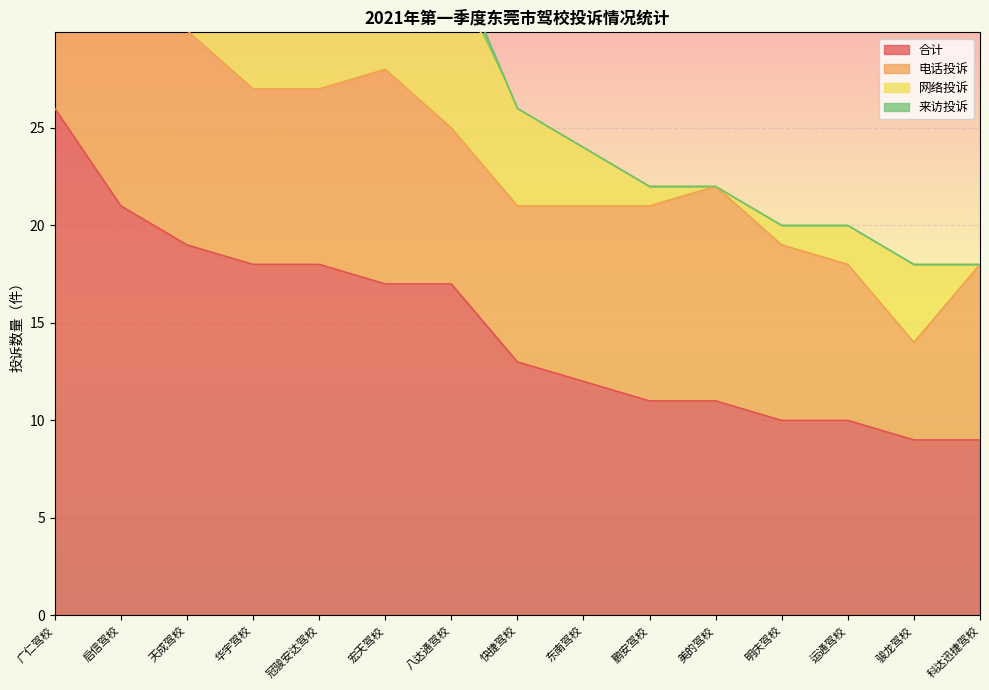

What is the sum of all 网络投诉 values?

77